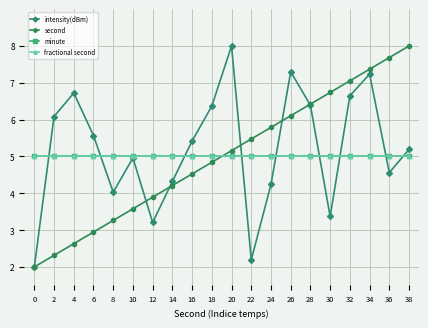

At which category is the sum across all series the highest?

34